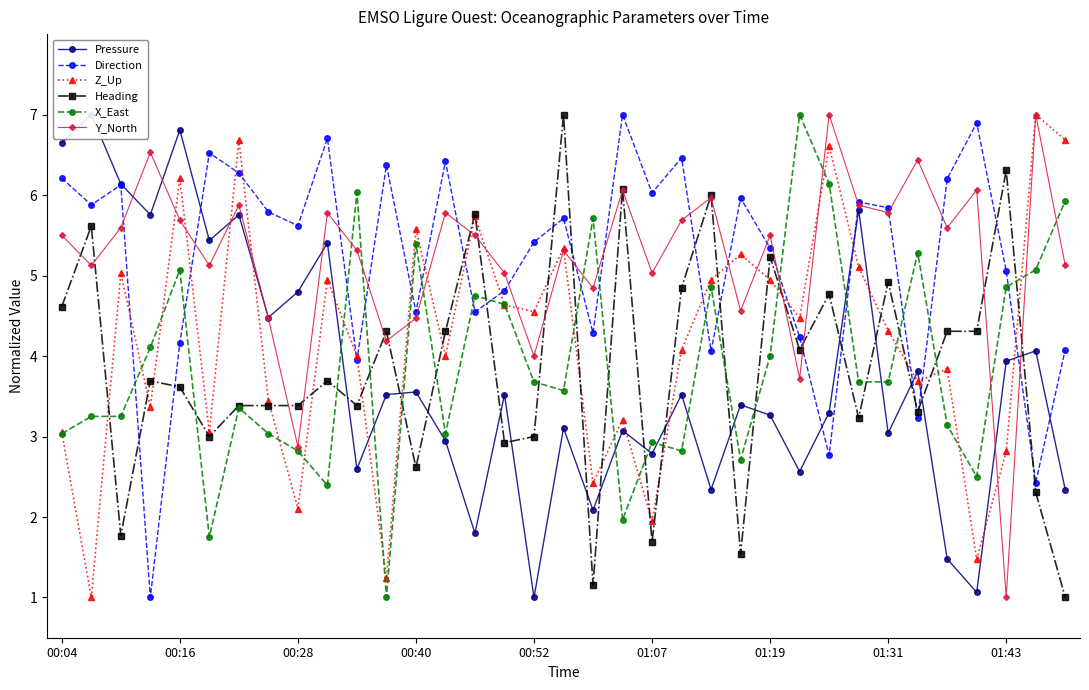

True or false: Z_Up has more than 2 interior local peaks.

True